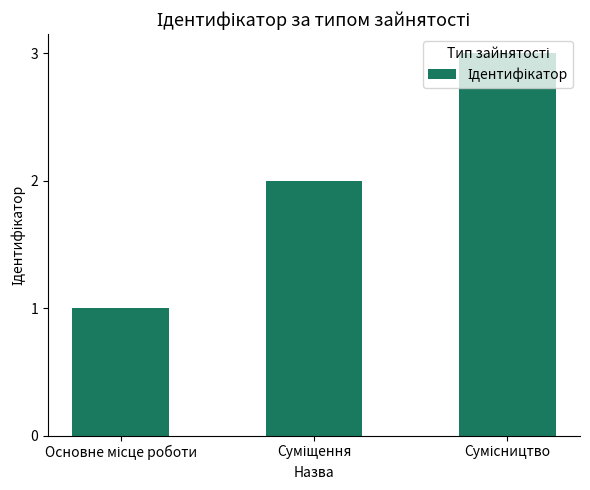

Are the bars horizontal?

No